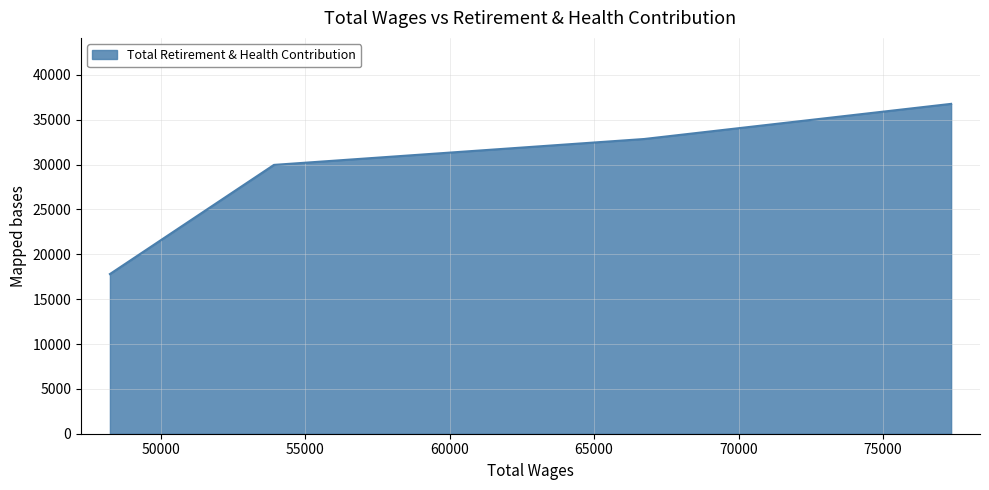

What is the minimum value shown in the chart?

17800